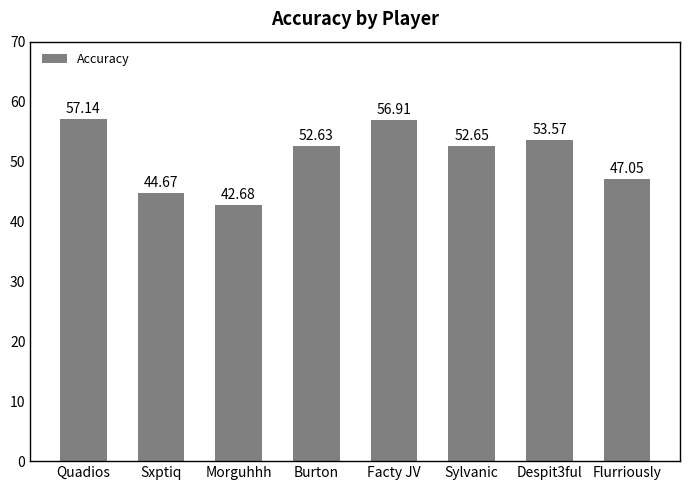

At which label does the data first exceed 52?

Quadios